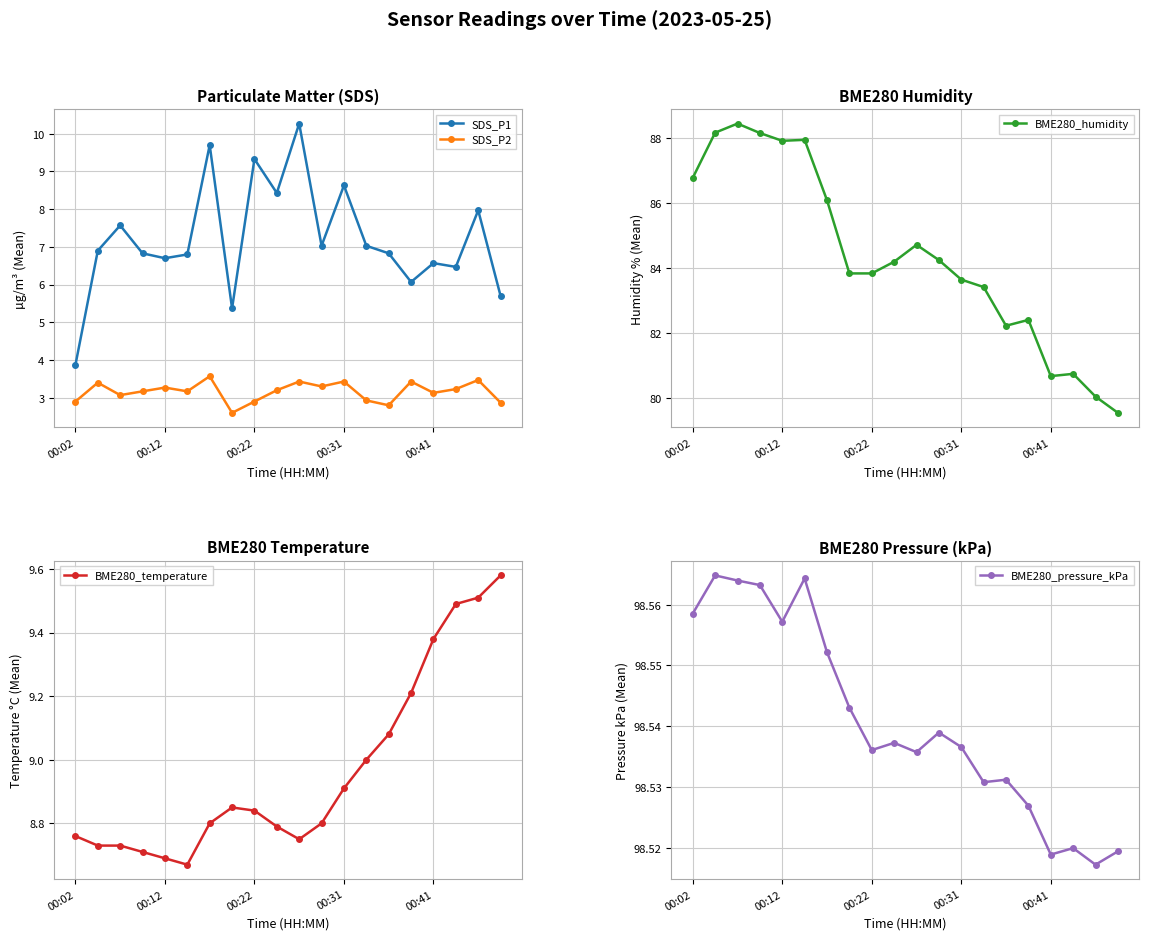

The SDS_P2 series shows 5.3 at 00:41. True or false?

False